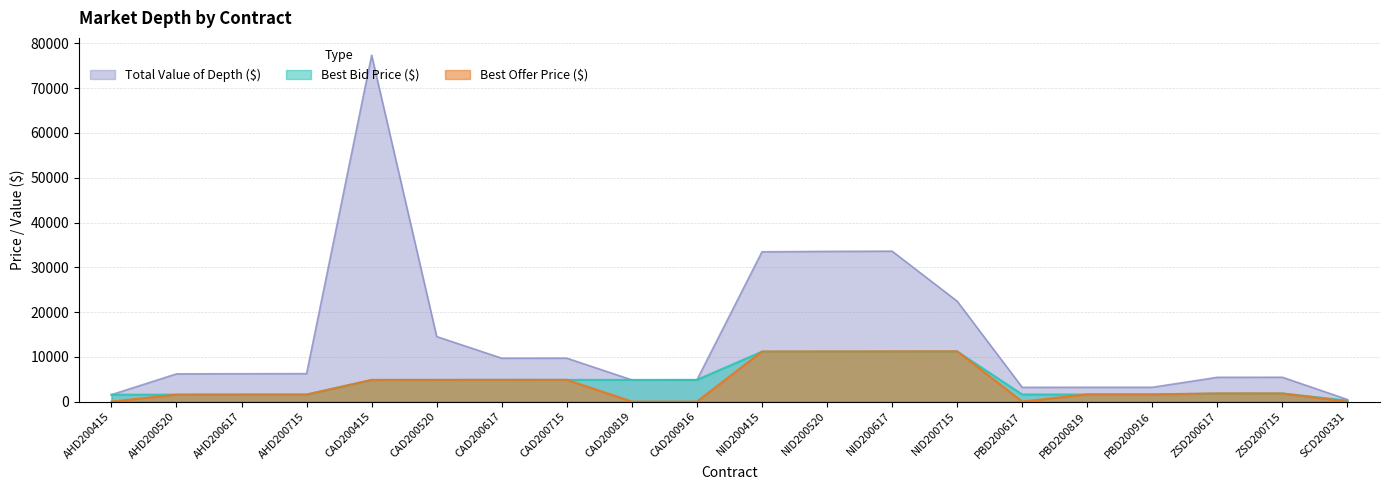

Where does the Best Bid Price ($) series first go above 4832?

CAD200415